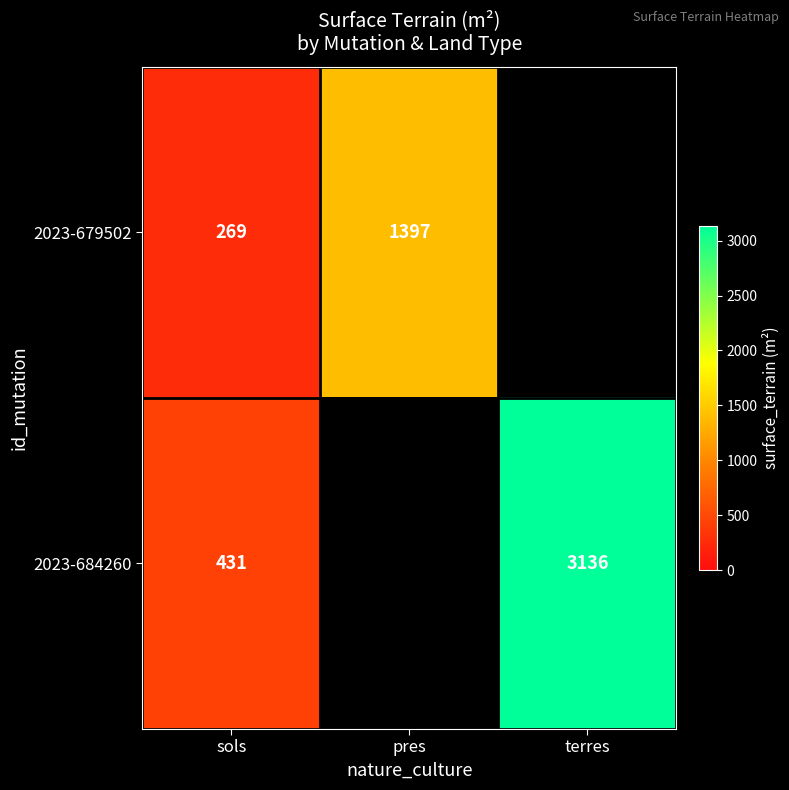

Rank the series at sols from lowest to highest value.

2023-679502, 2023-684260